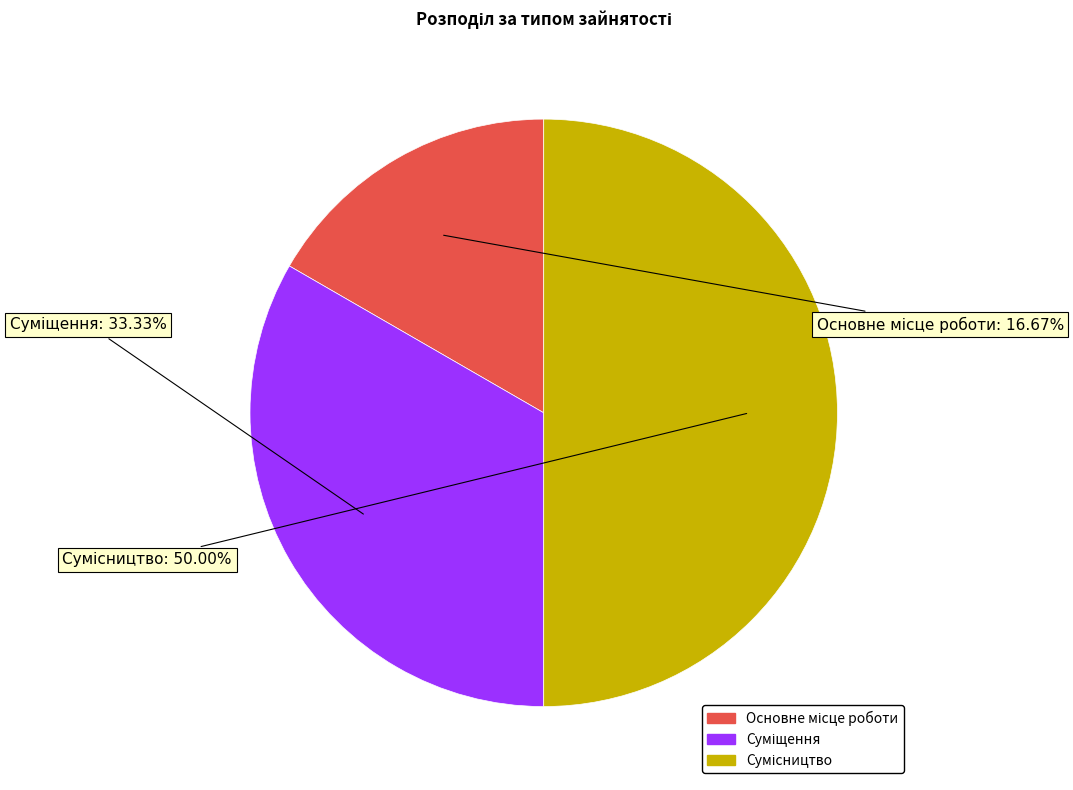

To the nearest percent, what portion does Сумісництво represent?

50%